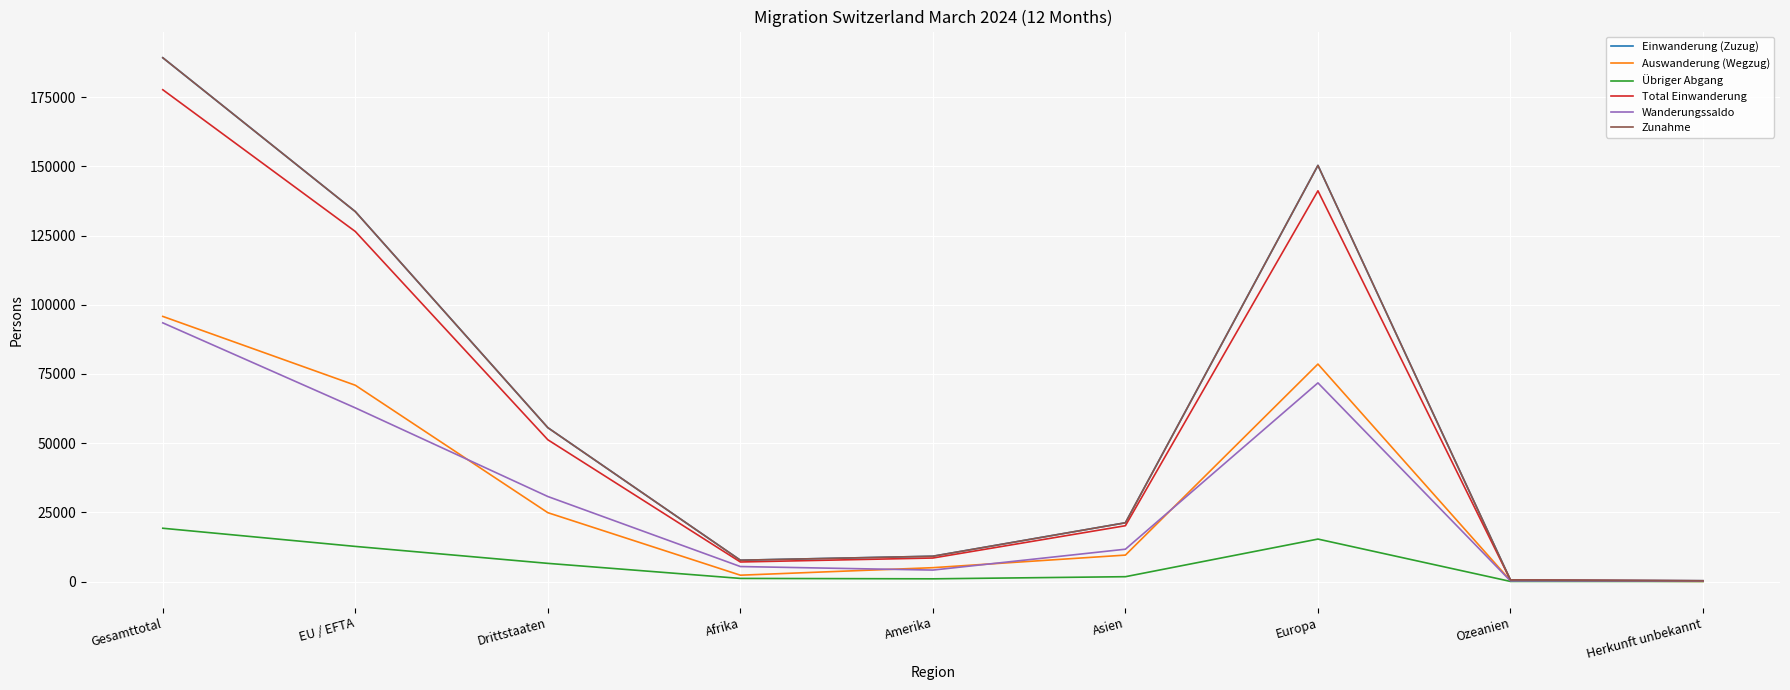

Does the chart have visible grid lines?

Yes